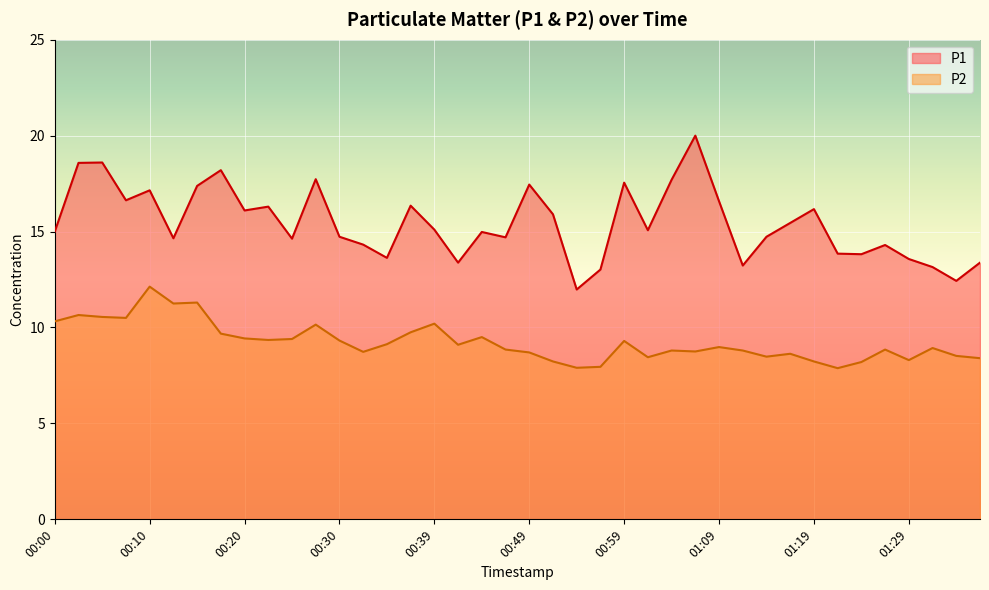

Count the number of categories in the chart.

40